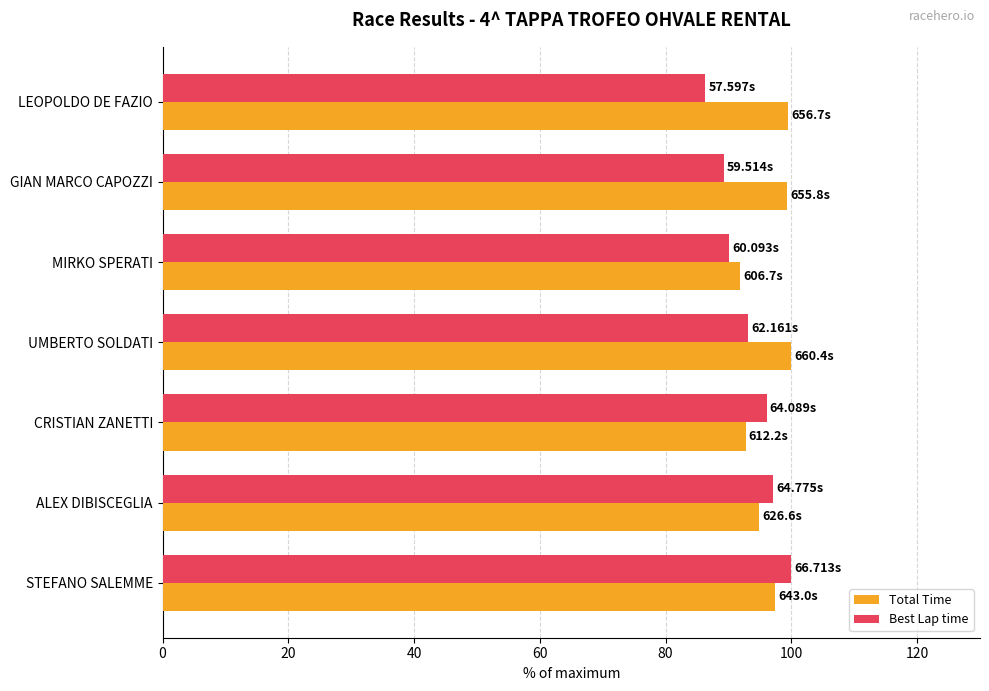

What is the spread (max minus min) of values at UMBERTO SOLDATI?

6.8